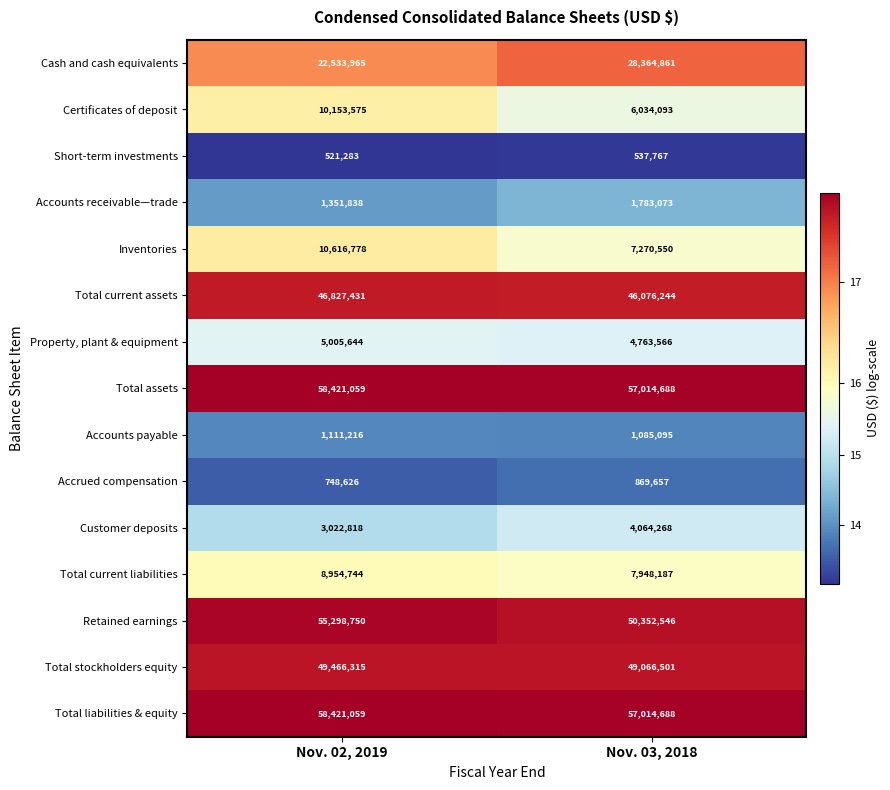

Rank the categories by Total current liabilities value from highest to lowest.

Nov. 02, 2019, Nov. 03, 2018